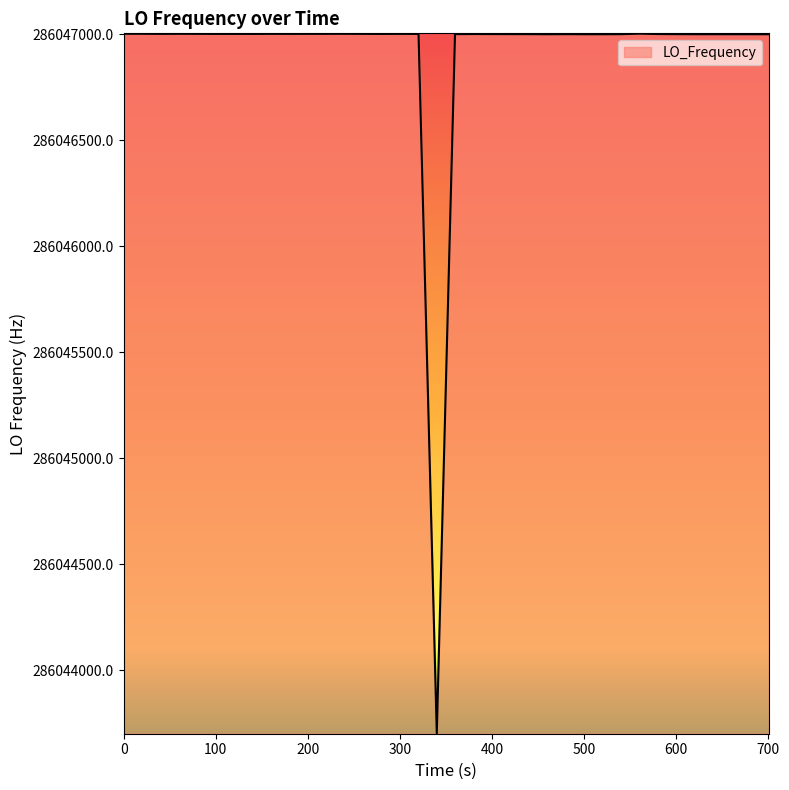

What is the maximum value shown in the chart?

286047002.7